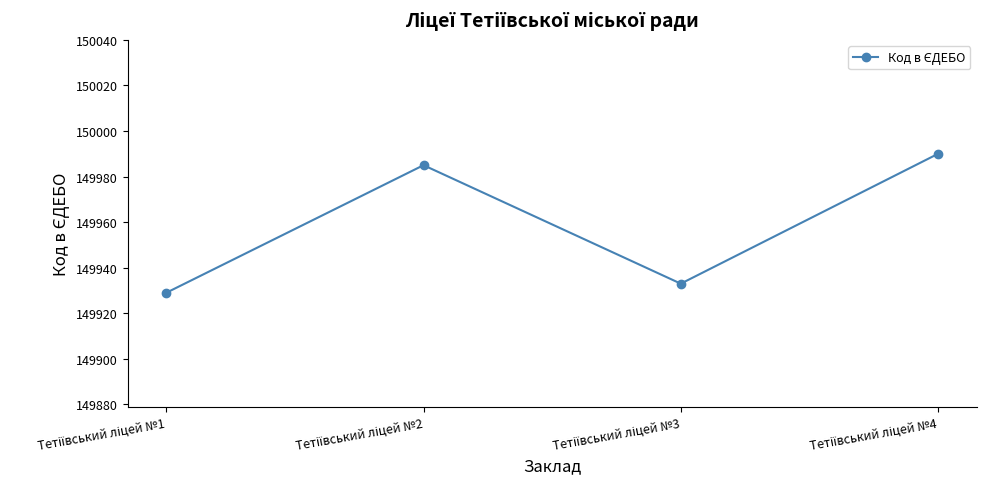

Reading left to right, transcribe all the data shown in this chart.

149929	149985	149933	149990